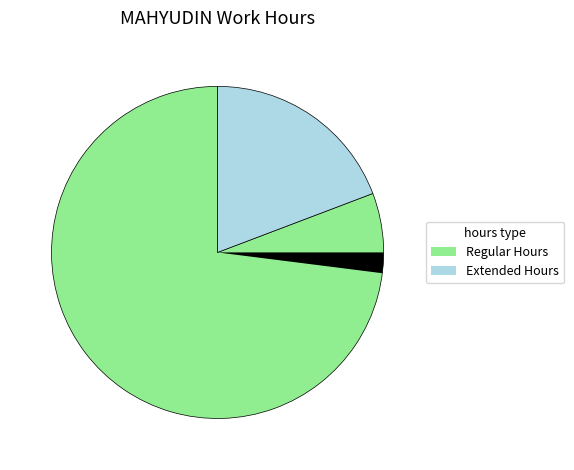

To the nearest percent, what portion does Thu_2 represent?

8%